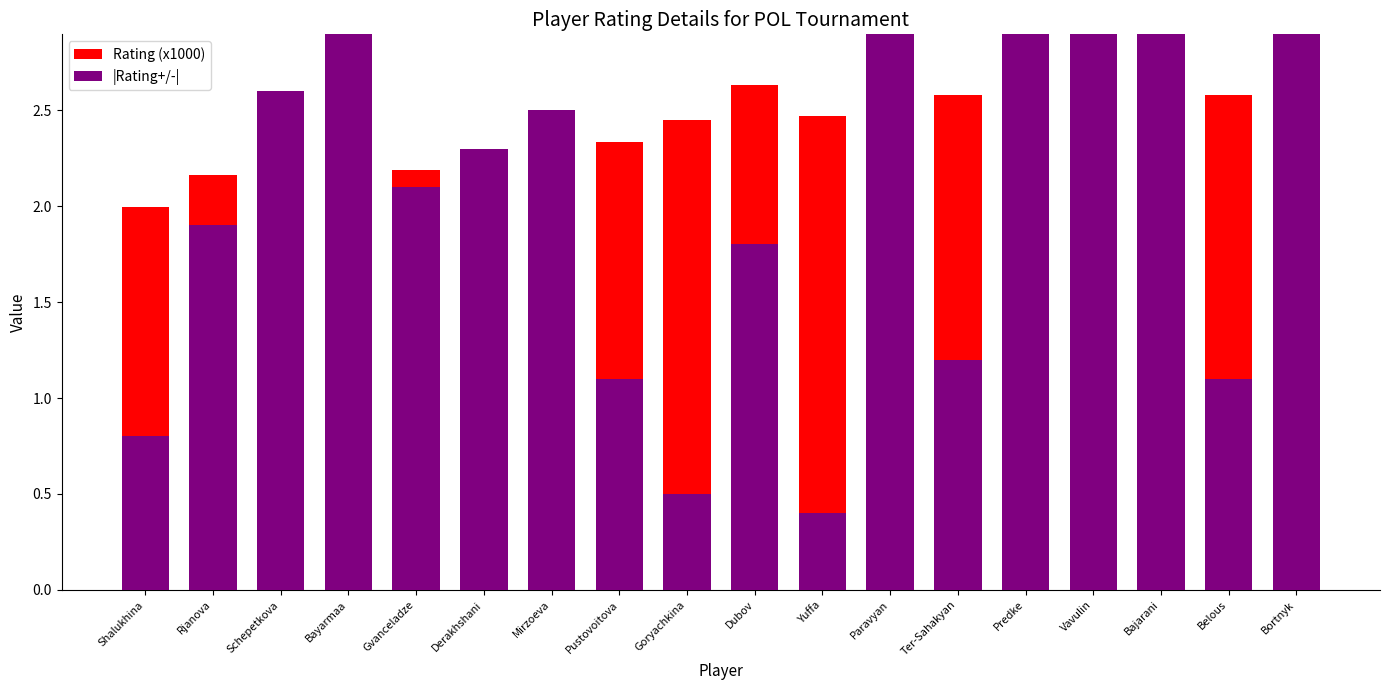

How many series are shown in this chart?

2